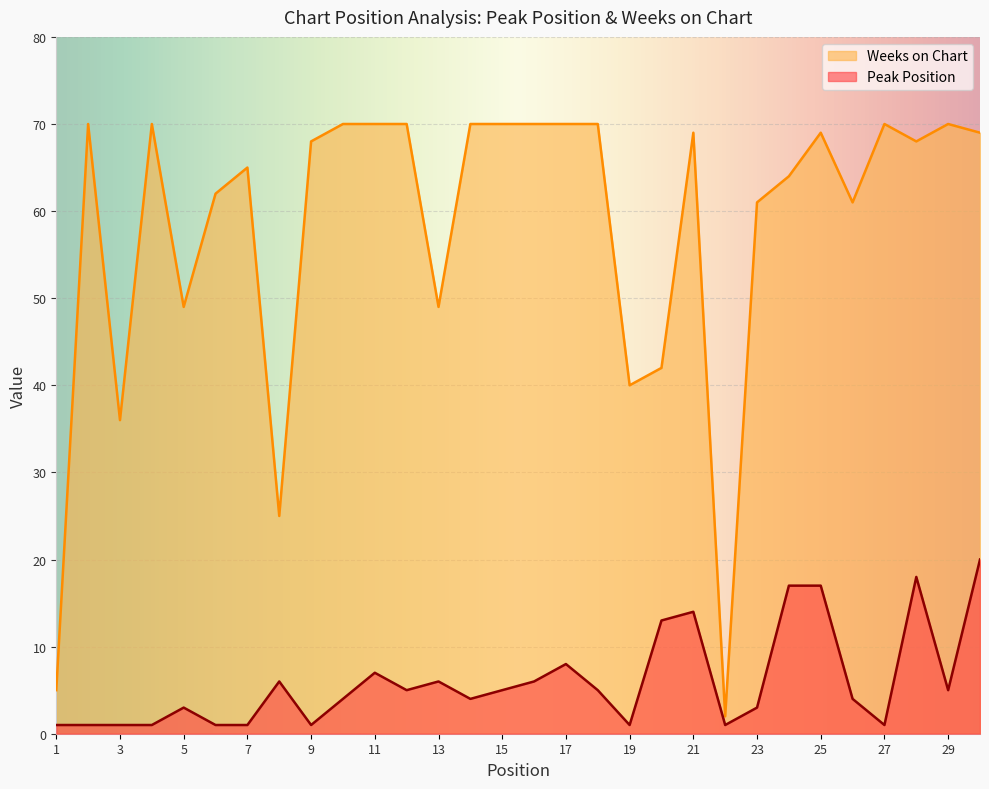

What is the greatest value displayed?

70